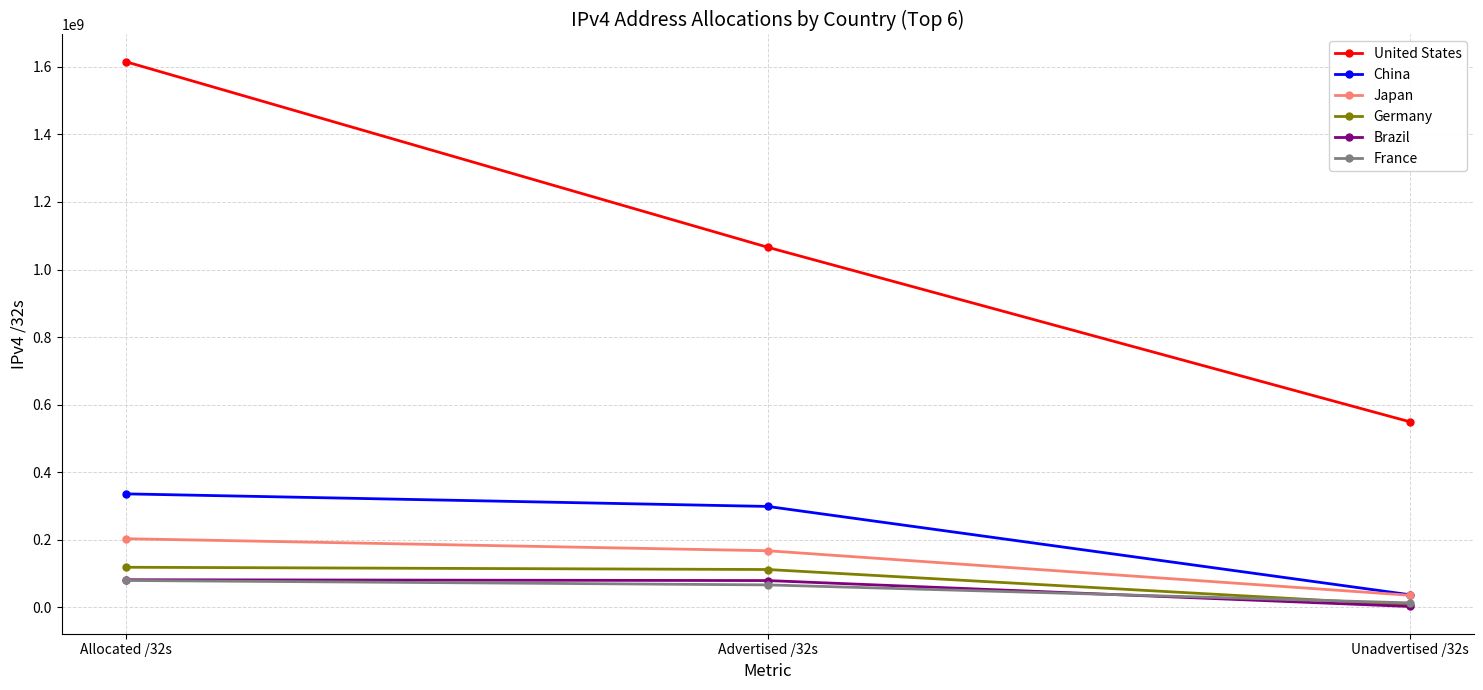

What are all the series names shown in the legend?

United States, China, Japan, Germany, Brazil, France